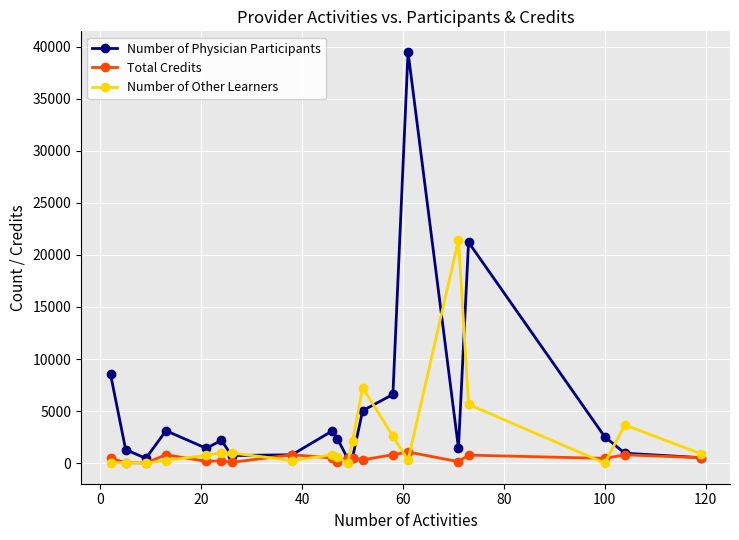

True or false: Number of Physician Participants and Number of Other Learners intersect in this chart.

True